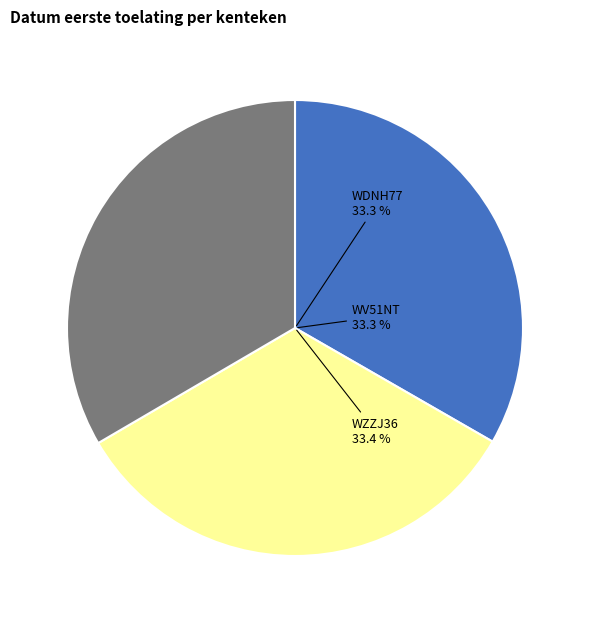

Which slice is the largest?

WZZJ36